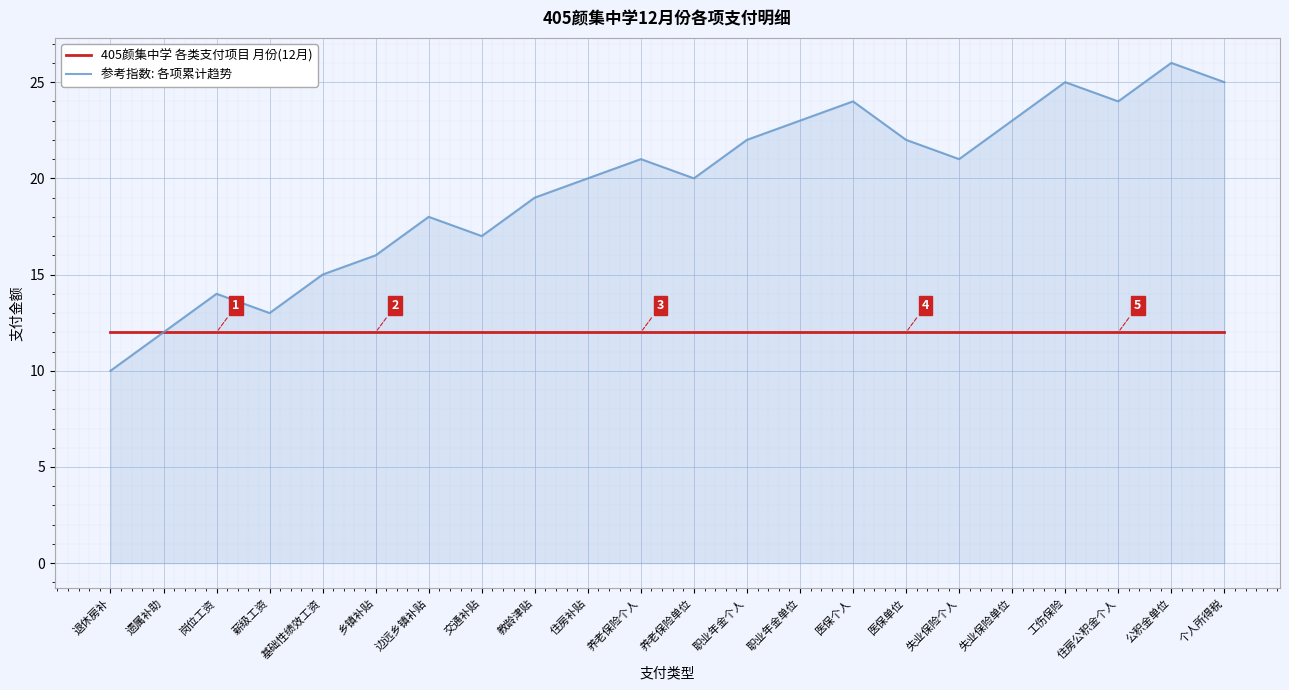

What position from the right is 失业保险个人?

6